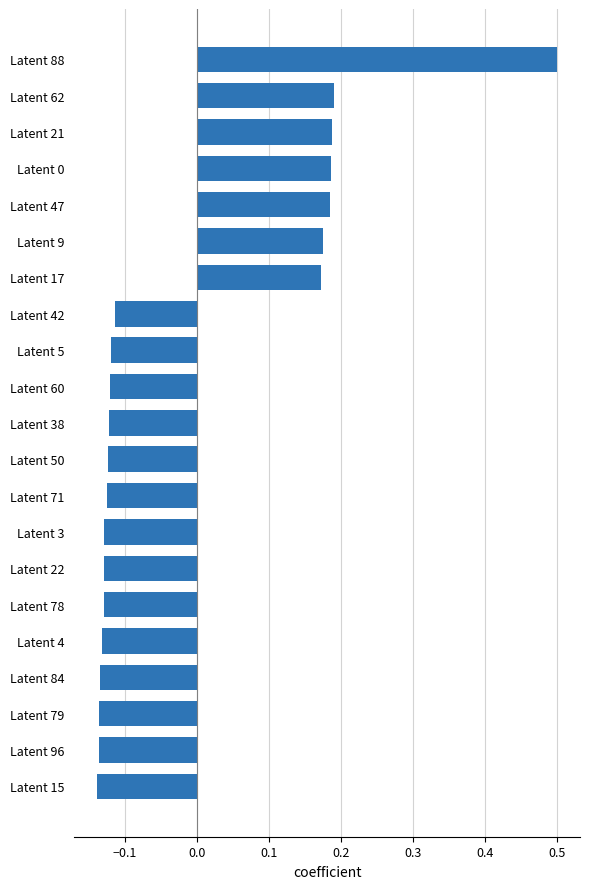

What is the change in value from Latent 62 to Latent 4?

-0.3